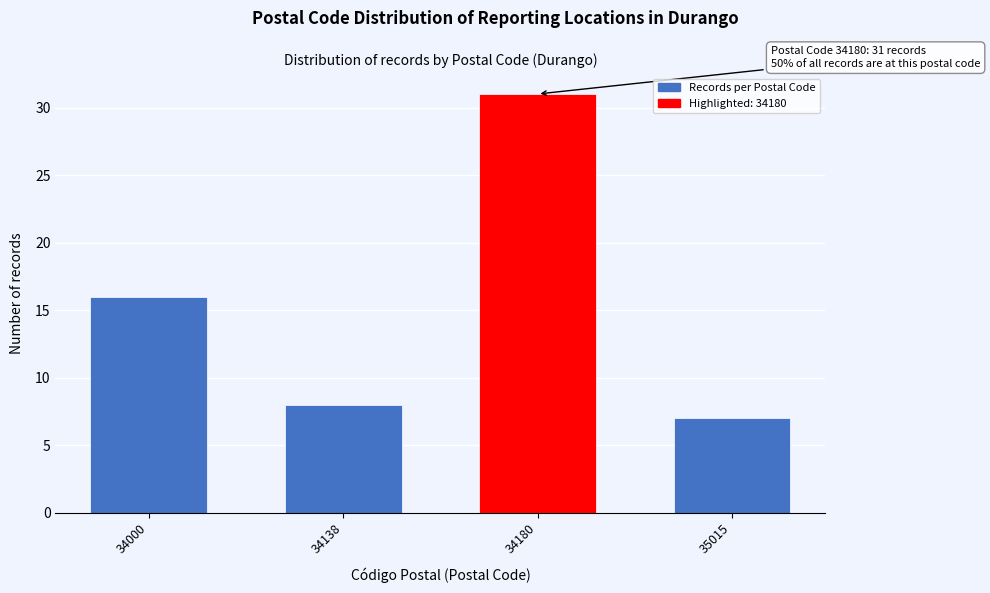

Reading left to right, transcribe all the data shown in this chart.

34000=16	34138=8	34180=31	35015=7